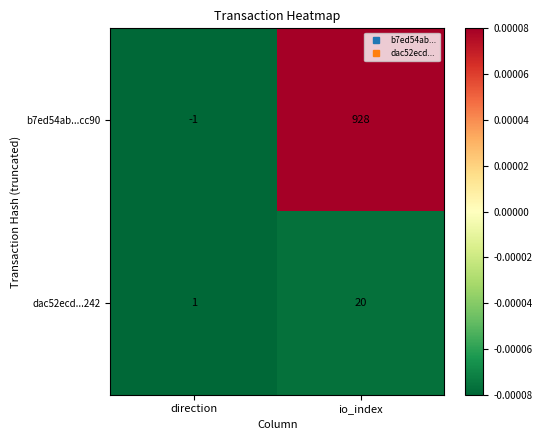

Where is dac52ecd...242 nearest to the value 10?

direction